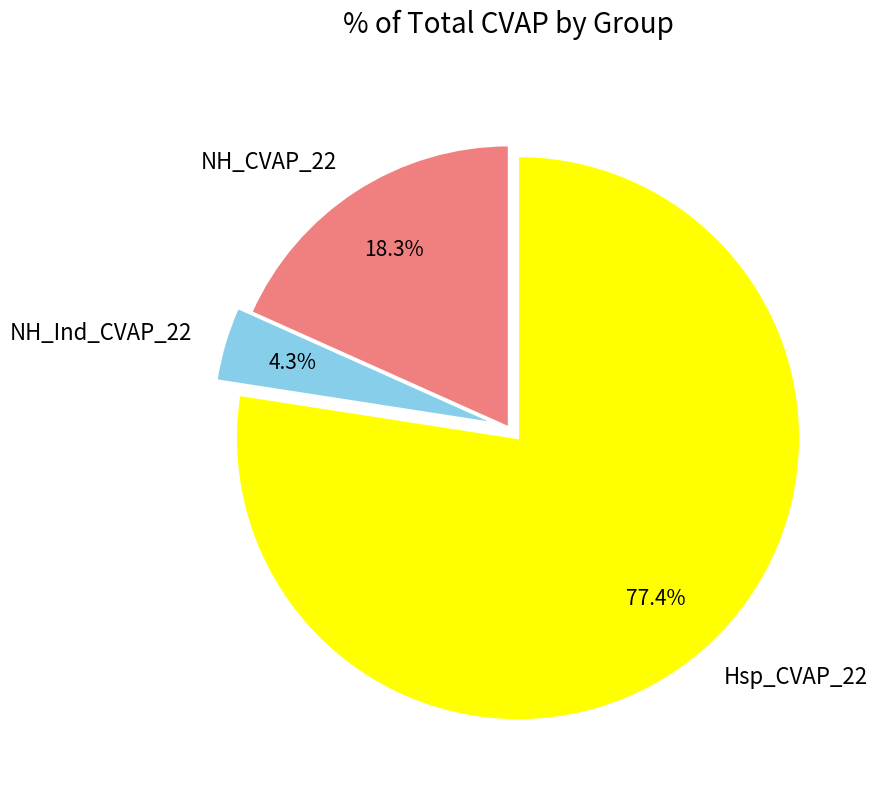

Between NH_Ind_CVAP_22 and Hsp_CVAP_22, which is larger?

Hsp_CVAP_22